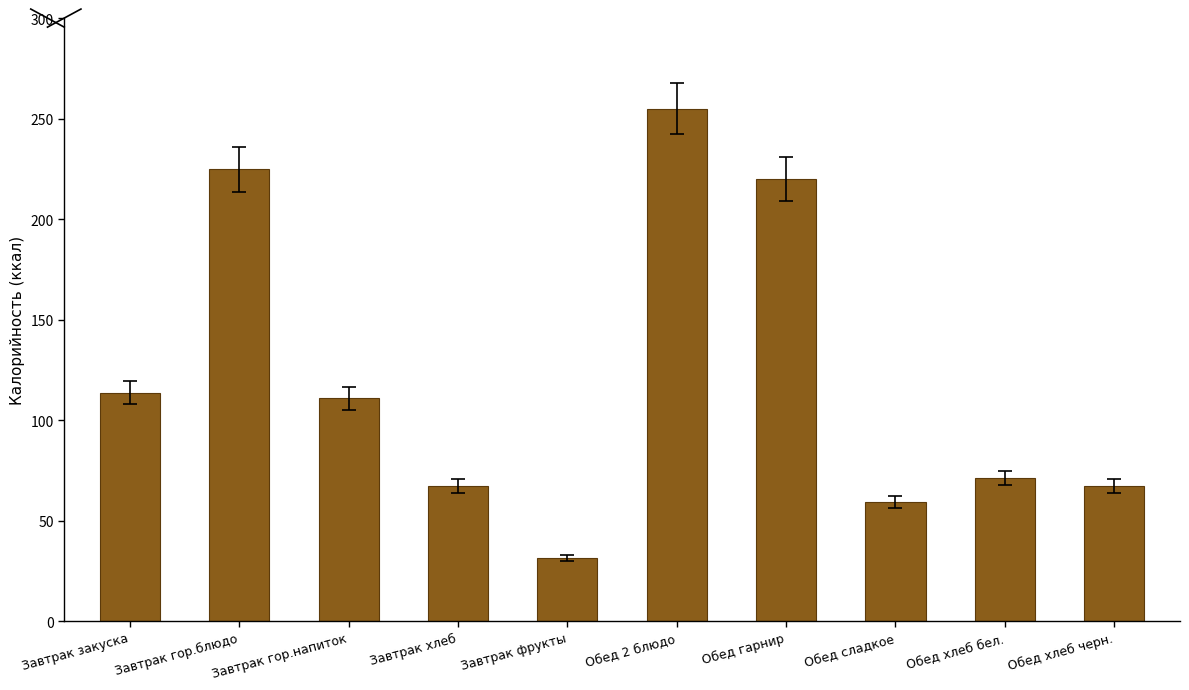

True or false: the data shows 67.6 at Завтрак гор.напиток.

False